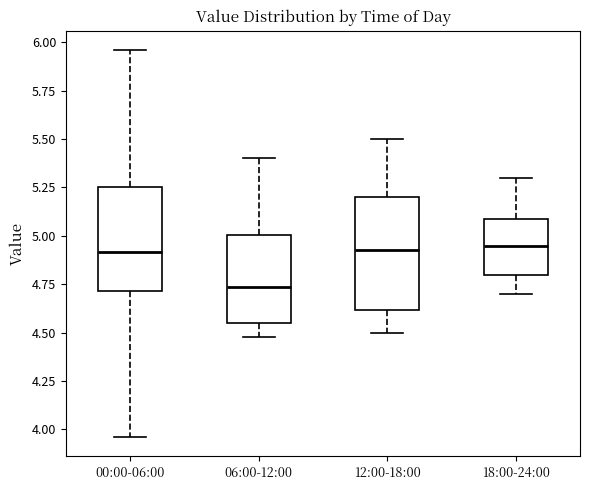

Reading left to right, read every box against the y-axis: the position of its median line, the range the box covers, and the ends of its whiskers. The values are not printed on the chart, so give them approximately, as read against the axis.

00:00-06:00: median 4.90, box 4.70 to 5.25, whiskers 3.95 to 5.95
06:00-12:00: median 4.75, box 4.55 to 5.00, whiskers 4.50 to 5.40
12:00-18:00: median 4.95, box 4.60 to 5.20, whiskers 4.50 to 5.50
18:00-24:00: median 4.95, box 4.80 to 5.10, whiskers 4.70 to 5.30